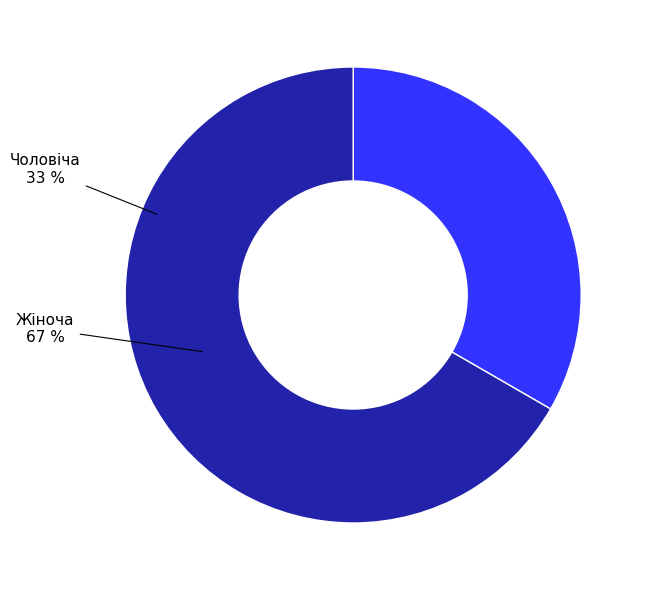

To the nearest percent, what percentage of the pie is Чоловіча?

33%